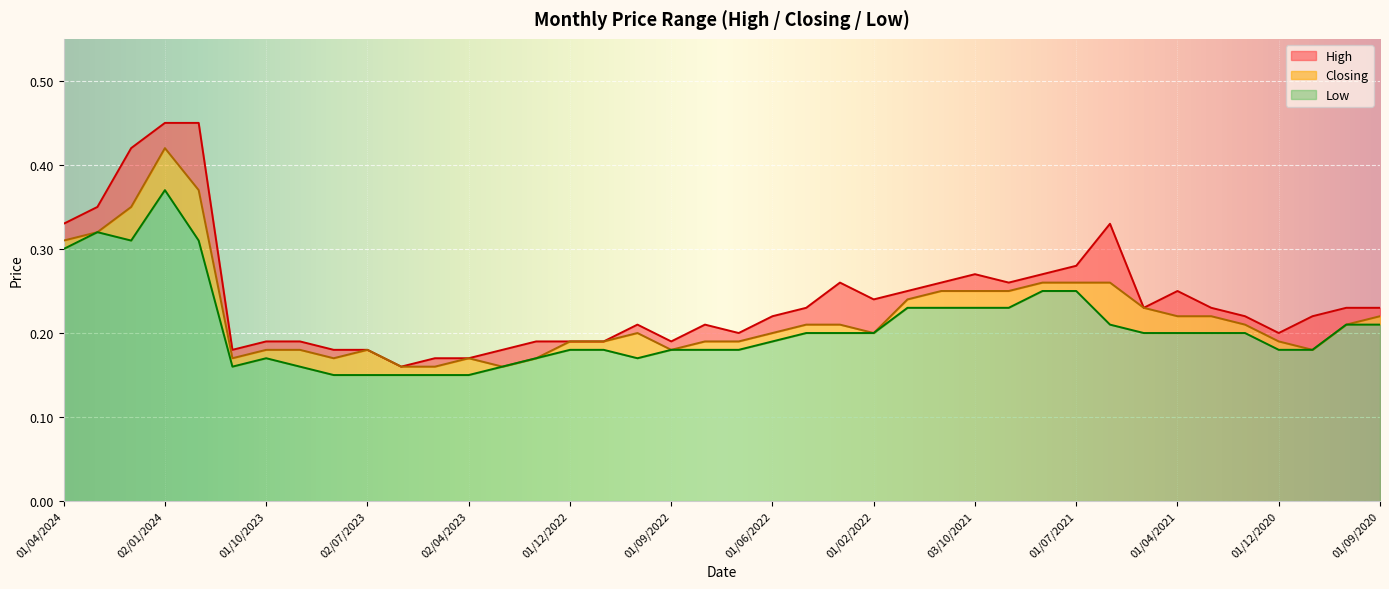

True or false: Low and High cross at least once.

False